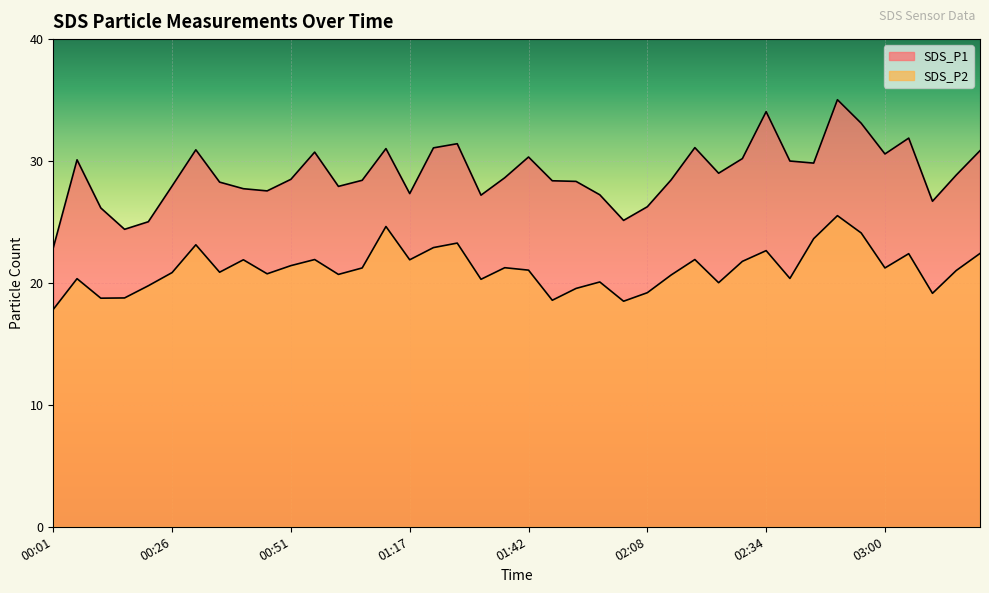

Rank the series by their average value, from highest to lowest.

SDS_P1, SDS_P2